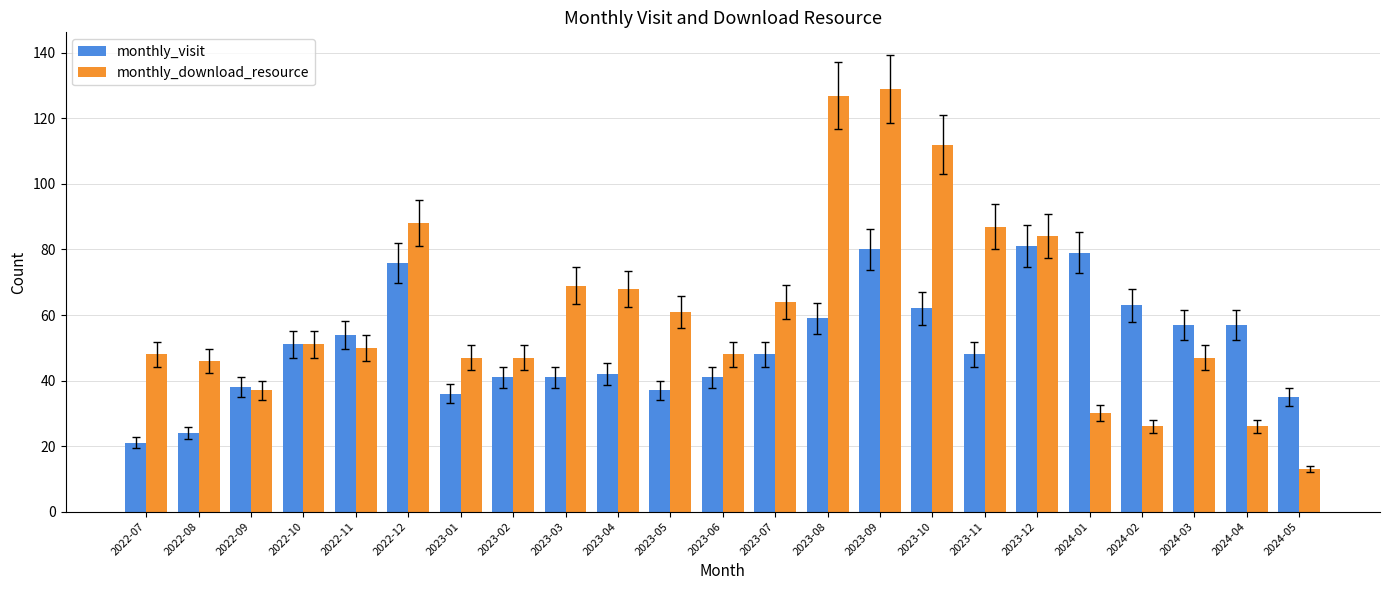

Is it true that monthly_download_resource equals 19 at 2024-05?

False